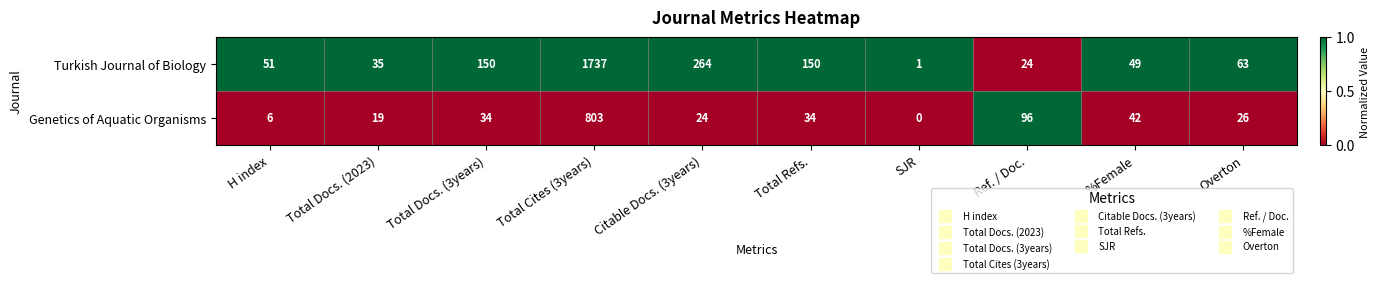

What is the spread (max minus min) of values at Total Docs. (3years)?

116